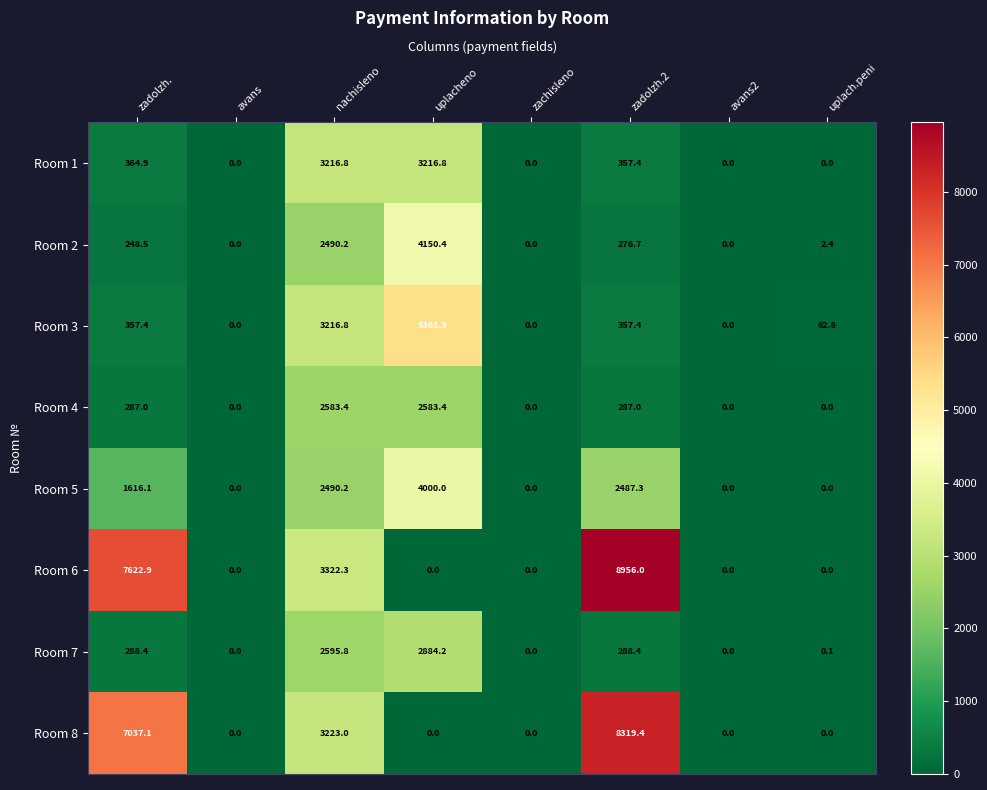

Which series has the largest total across all categories?

Room 6